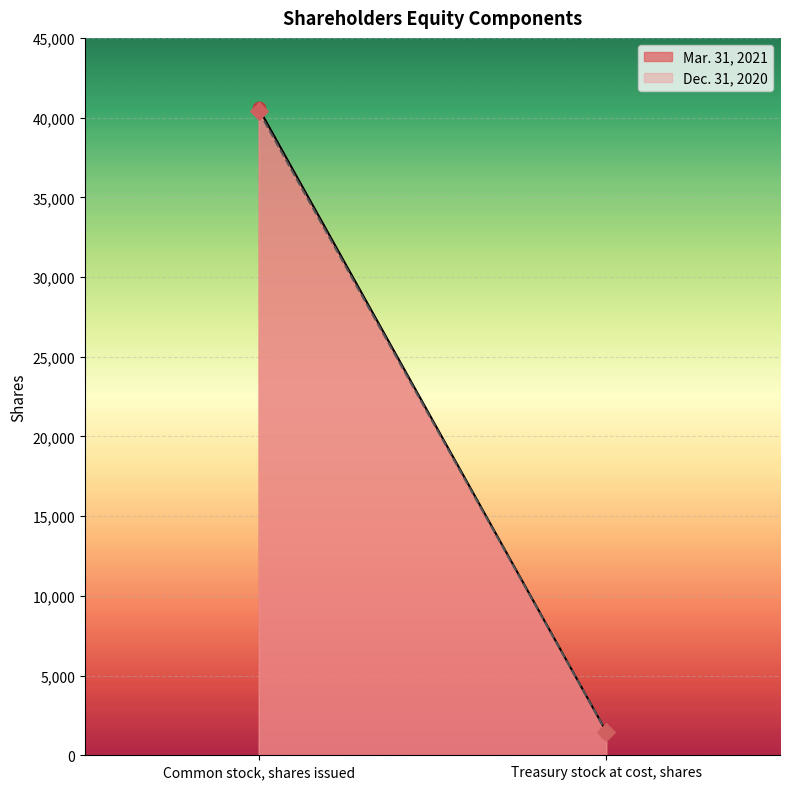

What is the total value across all series at Common stock, shares issued?

80979